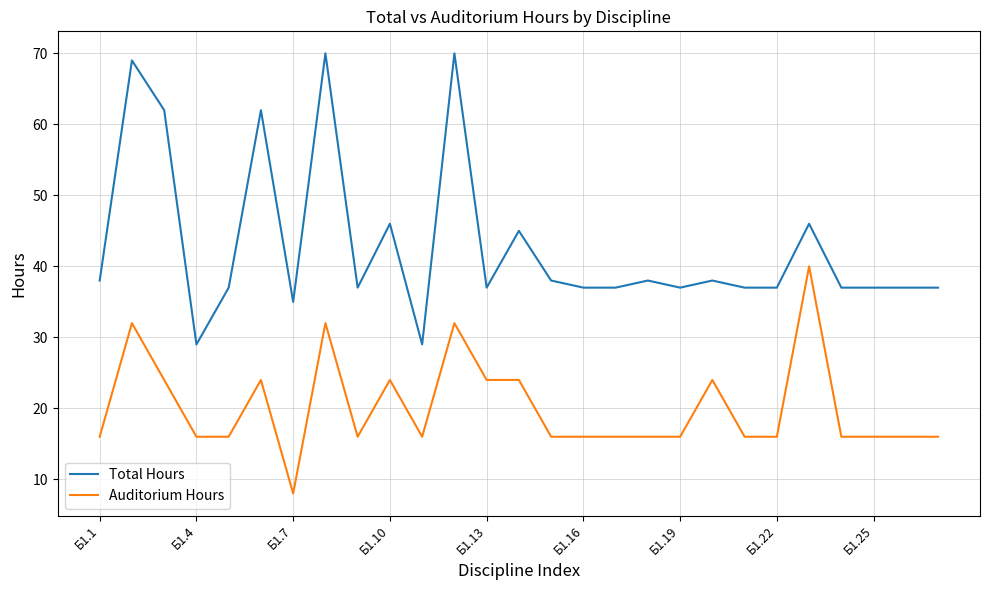

Which series has the widest spread of values?

Total Hours